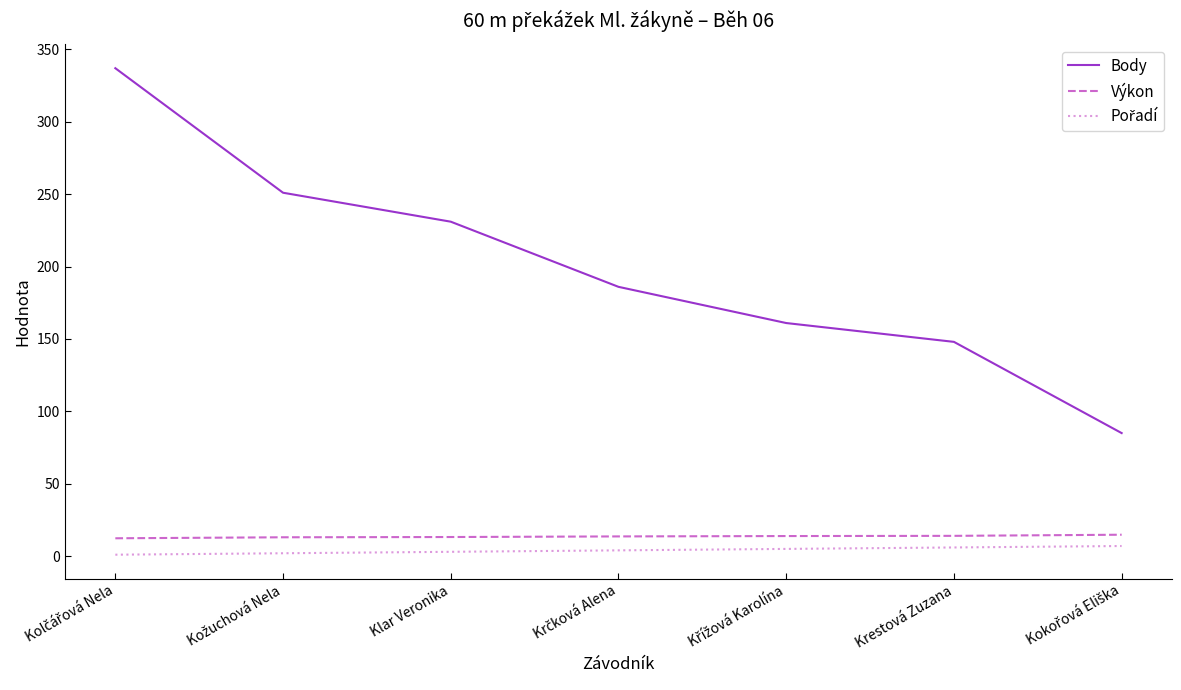

What is the maximum value shown in the chart?

337.0